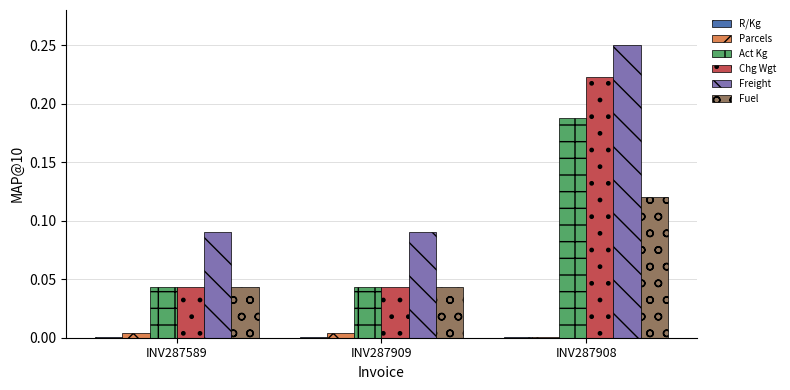

How many distinct data groups are displayed?

6